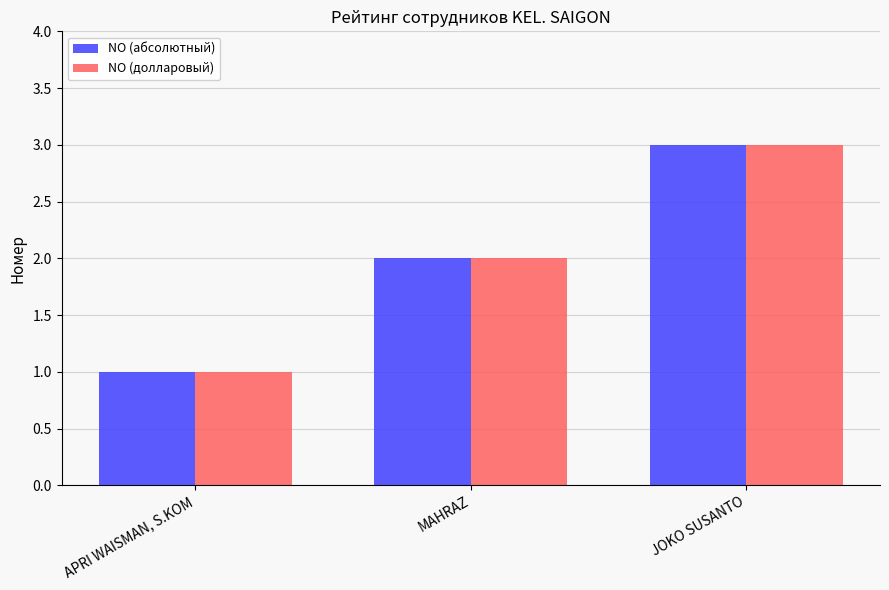

What is the average value of the NO (абсолютный) series?

2